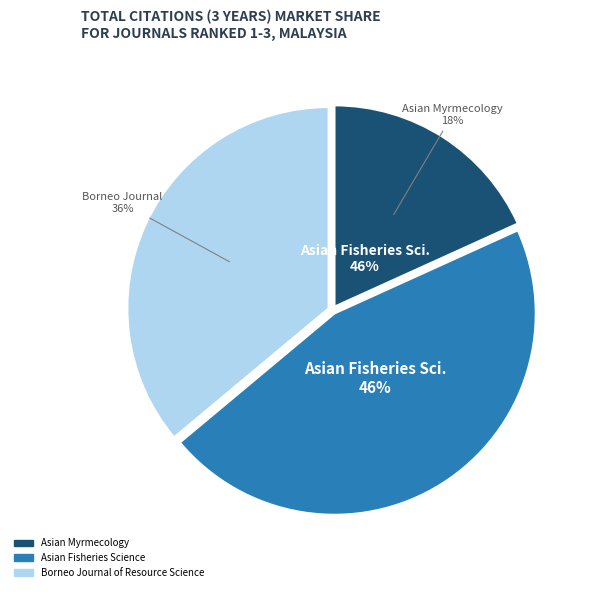

Do Asian Myrmecology and Asian Fisheries Science together represent more than half of the pie?

Yes